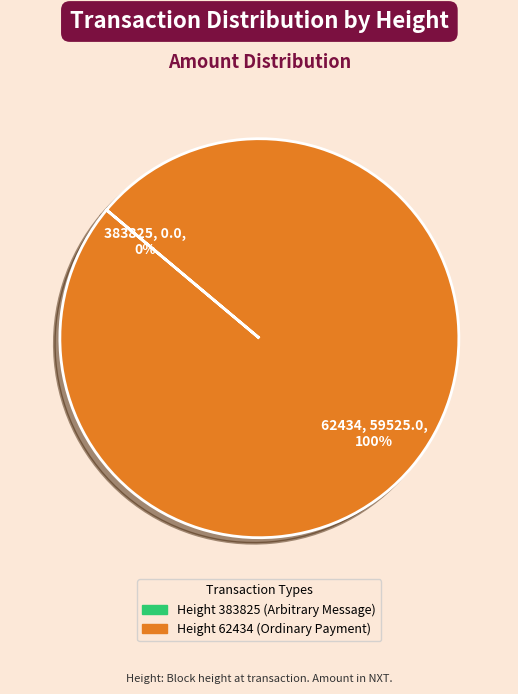

Is the sum of 383825 and 62434 greater than half?

Yes